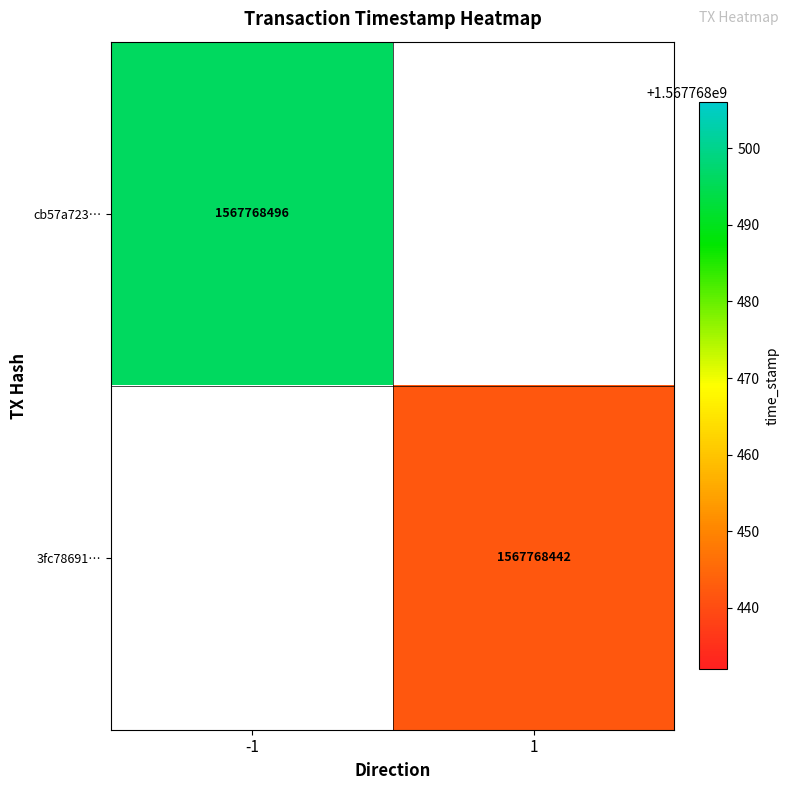

Rank the series by their maximum value, from highest to lowest.

cb57a723a5e131290241cdb1db18b858478982e, 3fc786918e3286584981e5ceaba802fadb035c4